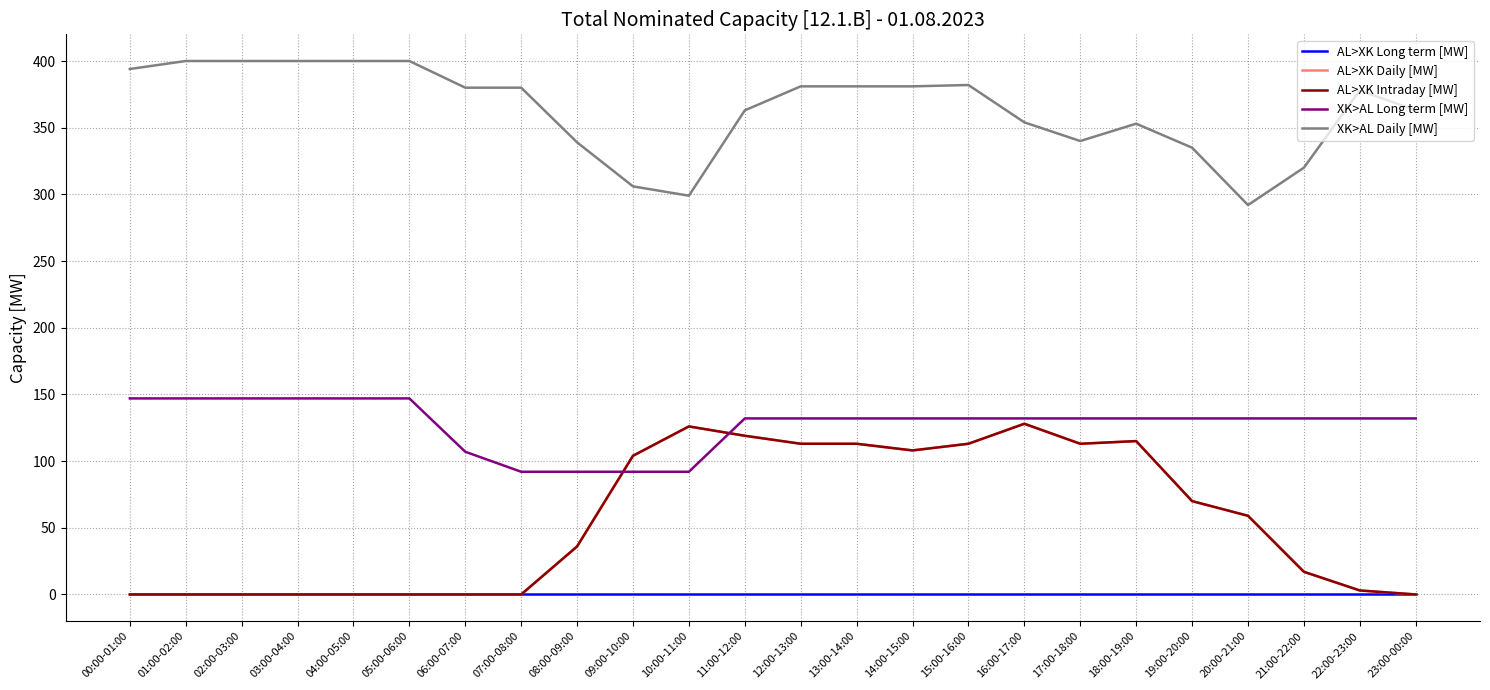

Does the chart display data point markers on the line(s)?

No